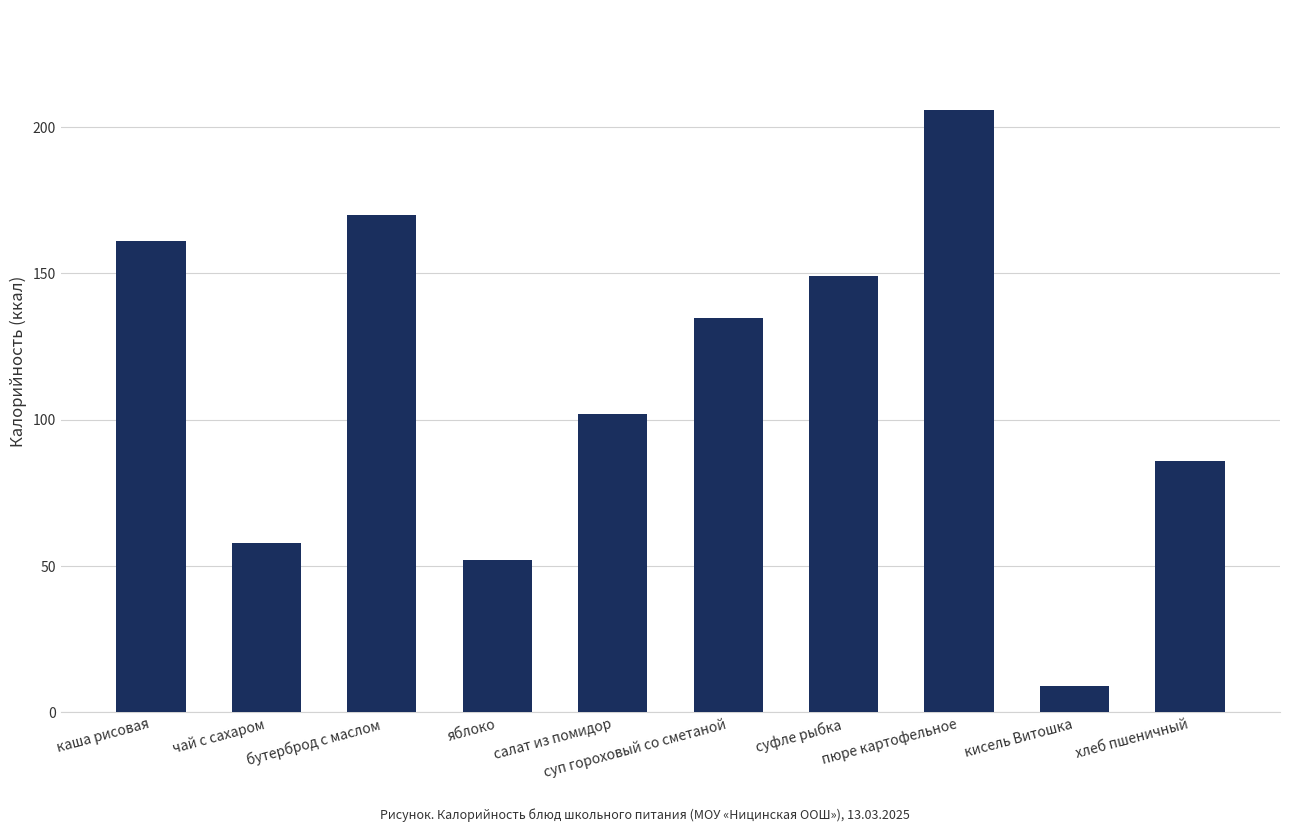

Are the bars horizontal?

No